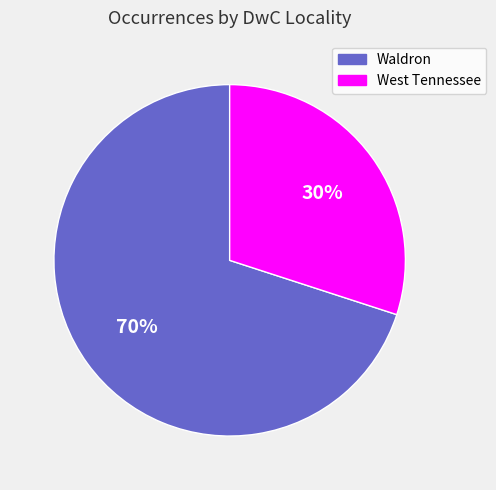

To the nearest percent, what portion does Waldron represent?

70%